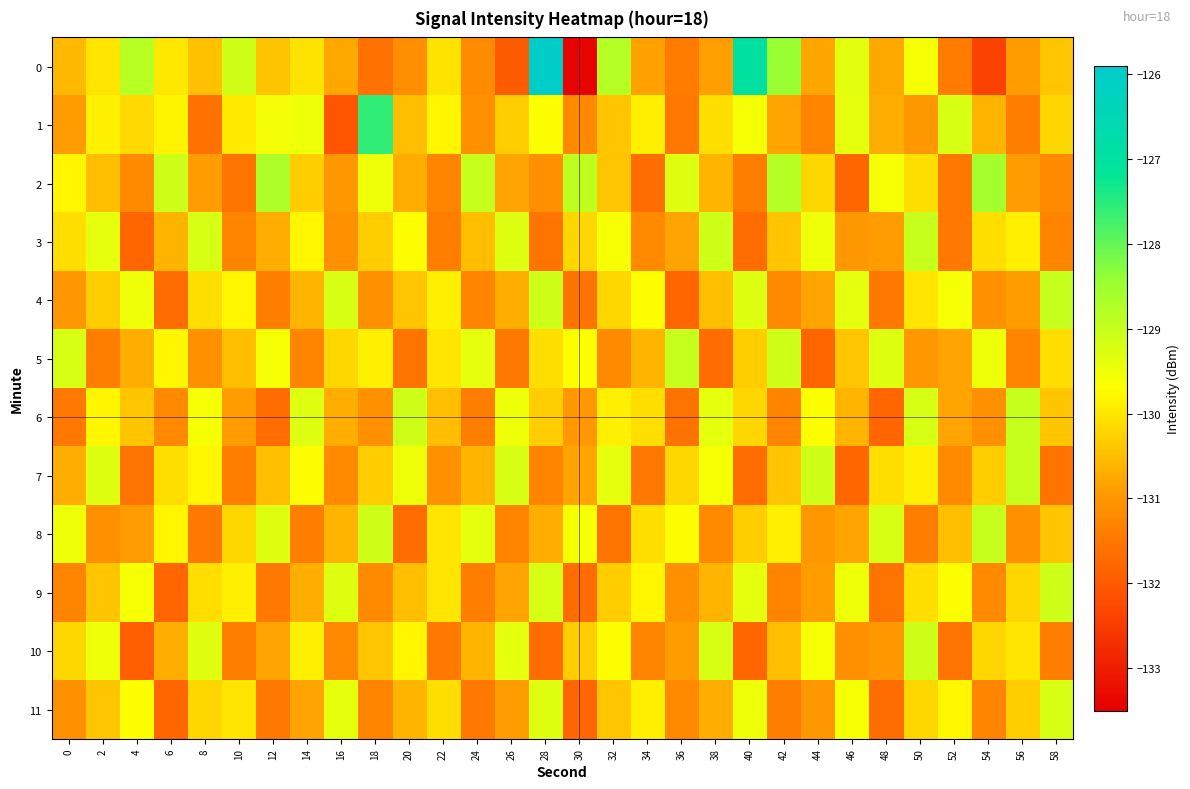

At which category is the sum across all series the highest?

28